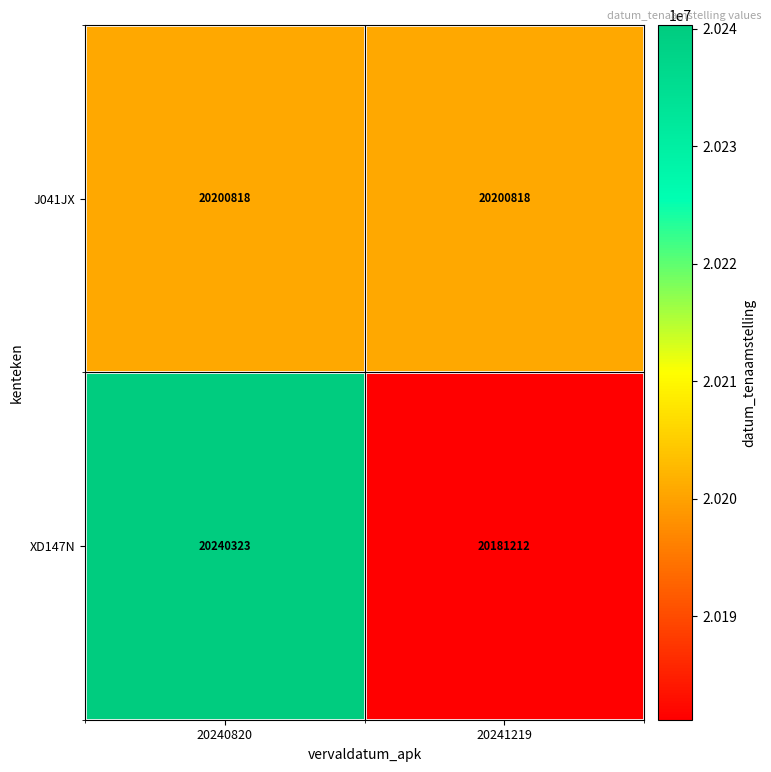

List the series in order of their overall mean, lowest first.

J041JX, XD147N